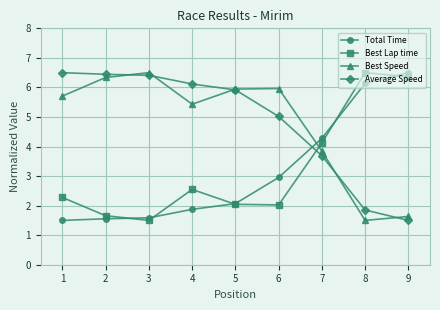

How many interior local peaks does the Best Lap time series have?

2